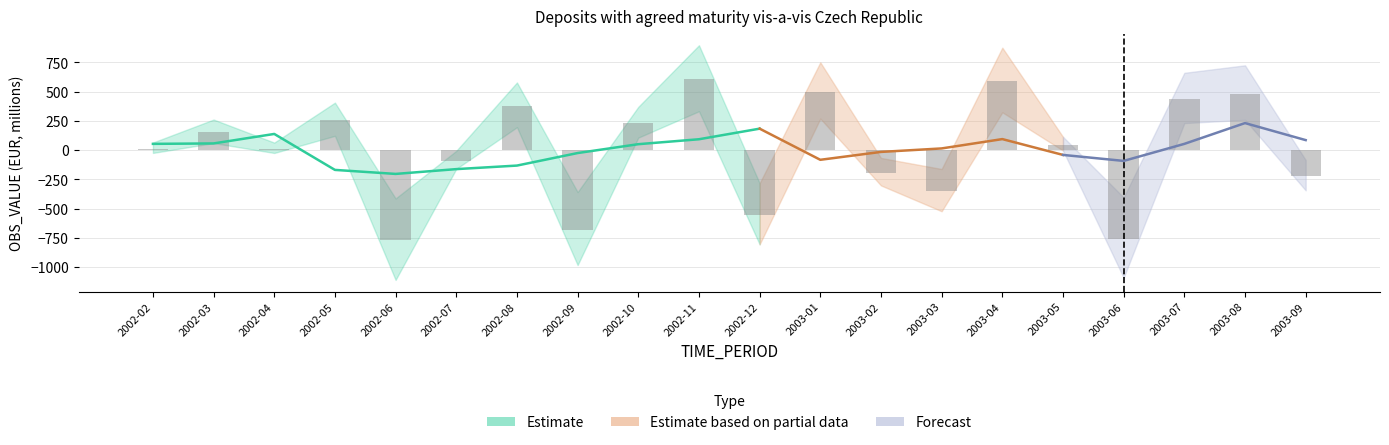

List the labels in order of value, largest first.

2002-11, 2003-04, 2003-01, 2003-08, 2003-07, 2002-08, 2002-05, 2002-10, 2002-03, 2003-05, 2002-02, 2002-04, 2002-07, 2003-02, 2003-09, 2003-03, 2002-12, 2002-09, 2003-06, 2002-06